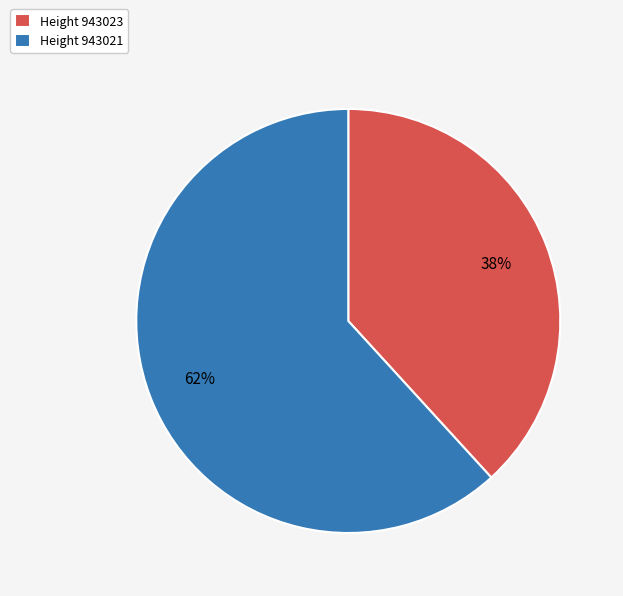

Which has a higher value, Height 943023 or Height 943021?

Height 943021